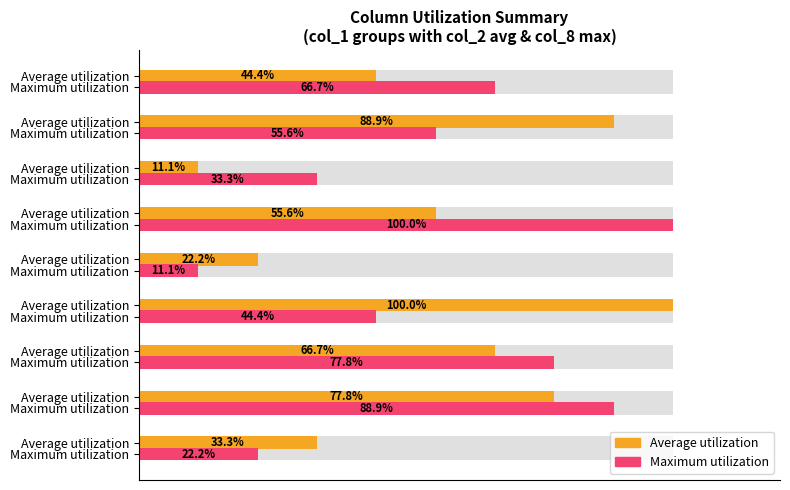

Does the chart contain stacked bars?

No